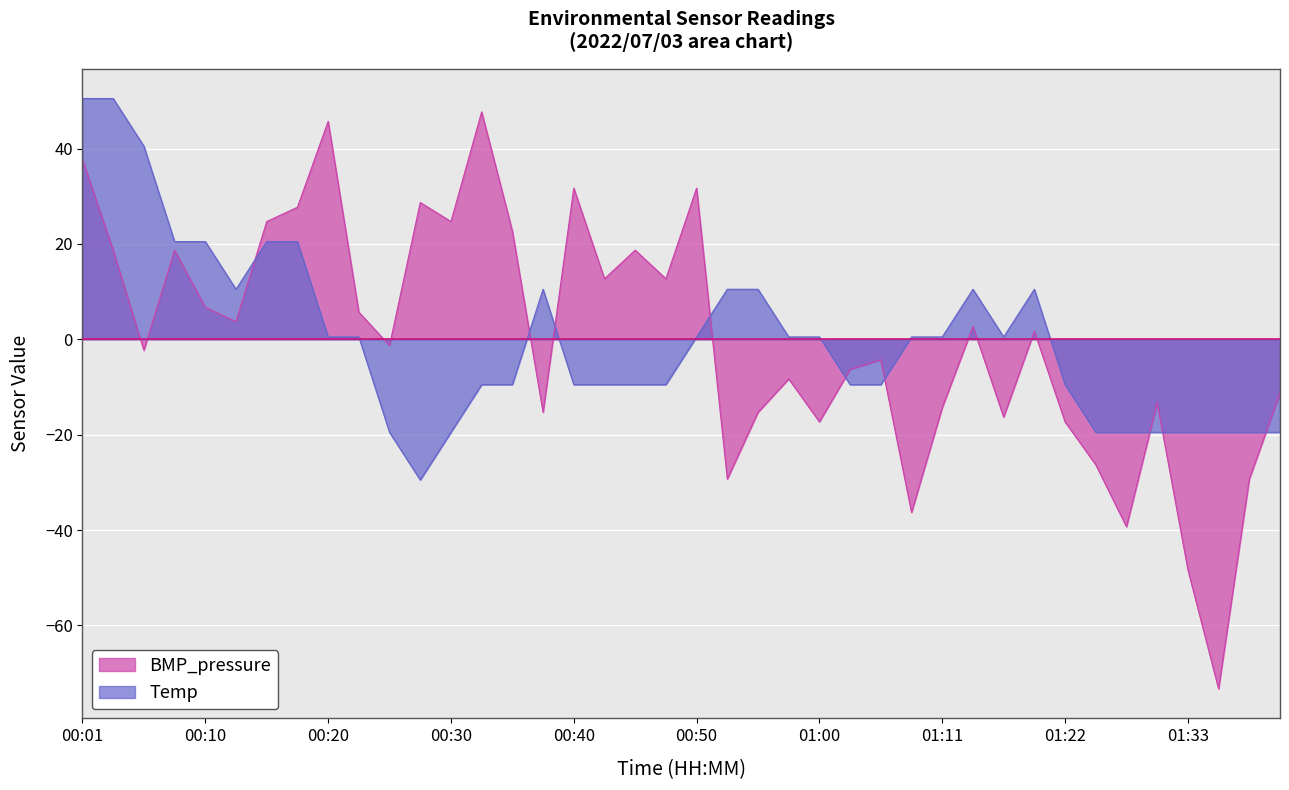

Read the Temp value at 01:40.

-19.5